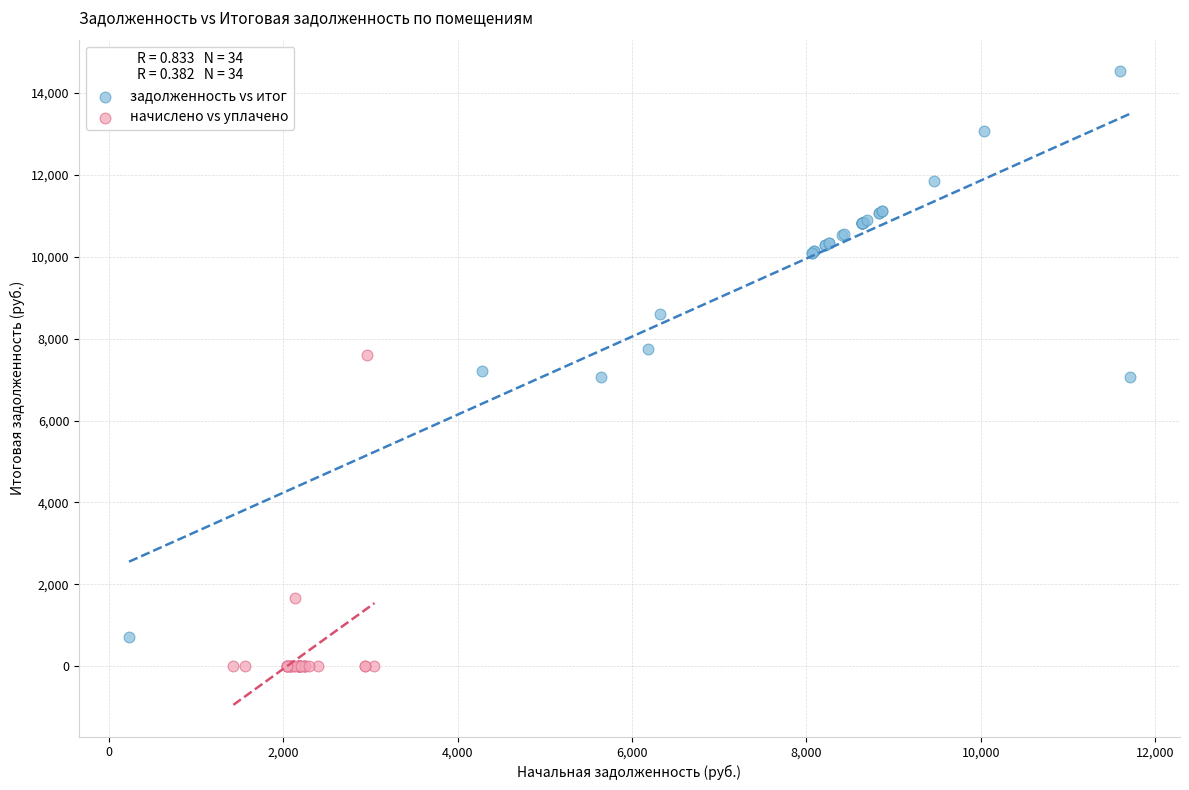

Which series reaches the minimum Y coordinate?

начислено vs уплачено